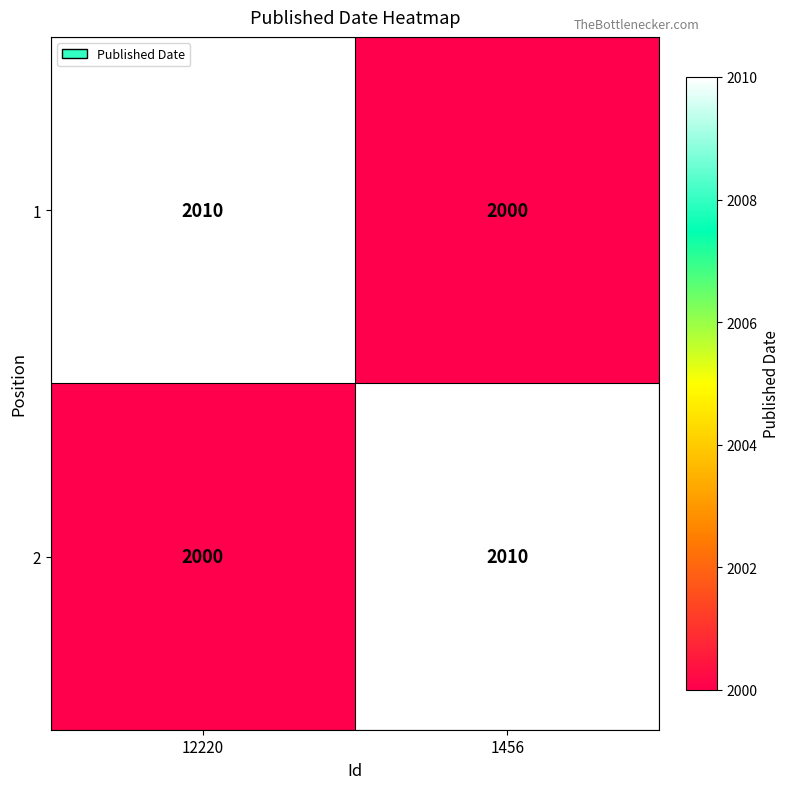

List the labels in order of 1 value, largest first.

12220, 1456